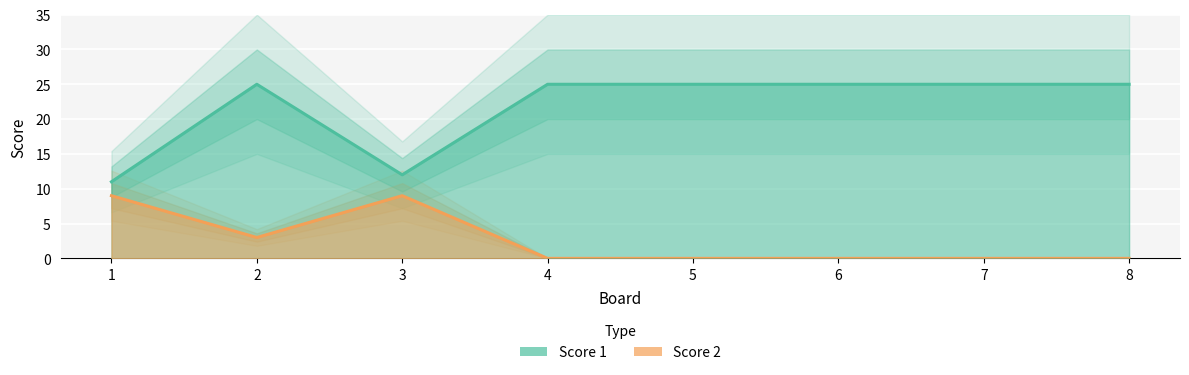

What is the value of the Score 1 point at the 5th from the left?

25